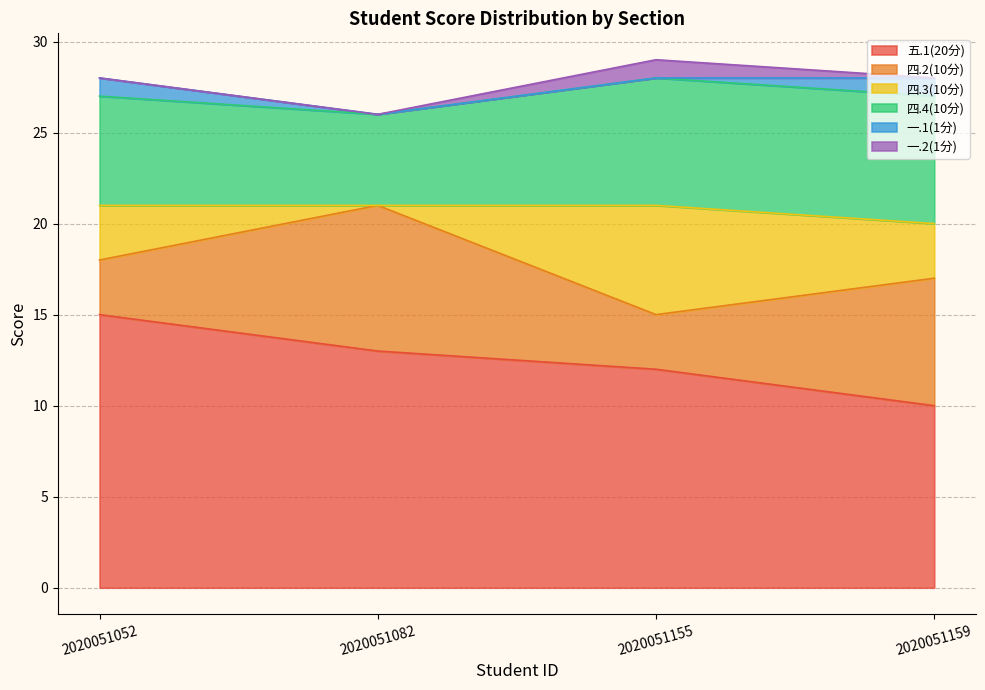

What is the value of the 四.4(10分) point at the 3rd from the left?

7